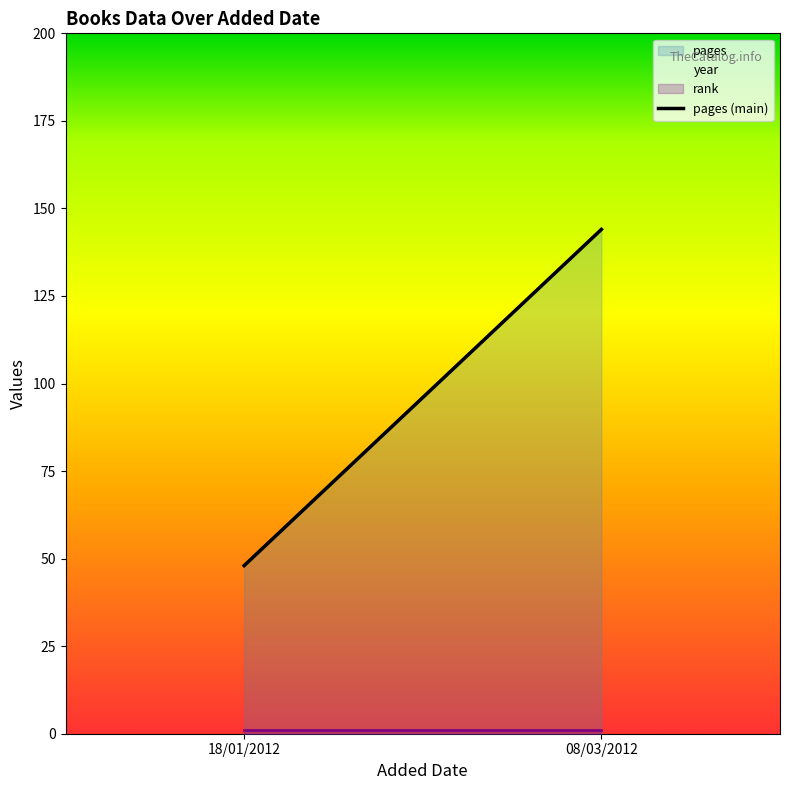

Reading left to right, list all the values displayed in this chart.

pages: 48	144
year: 2005	2011
rank: 1	1